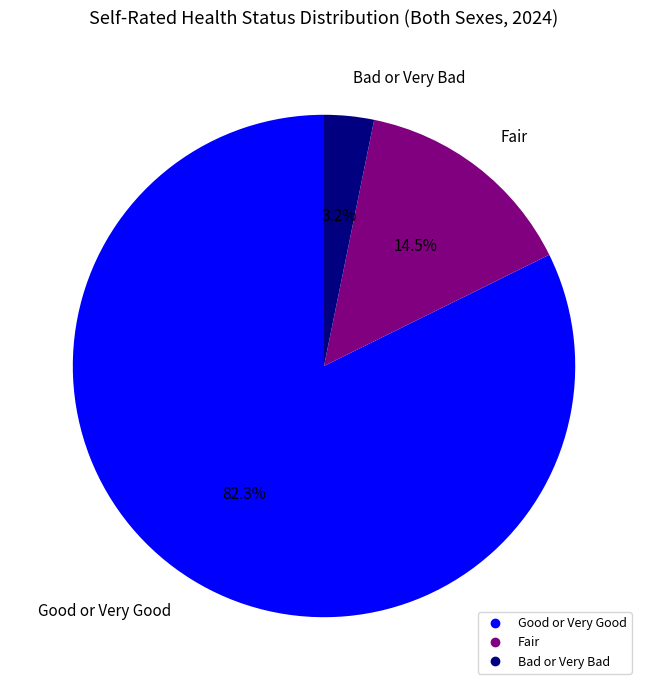

Which category has the biggest portion of the pie?

Good or Very Good